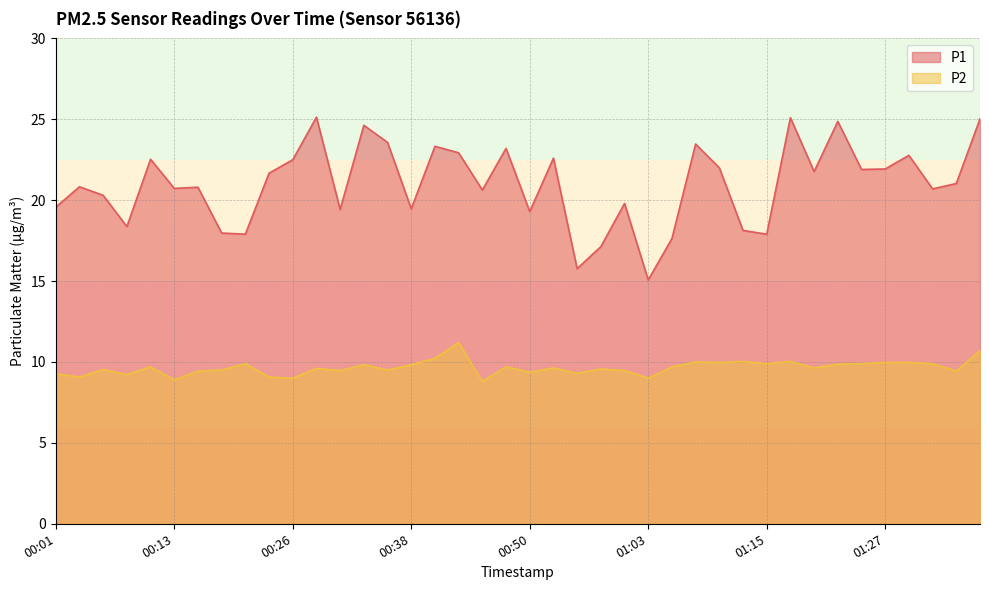

True or false: P2 and P1 cross at least once.

False